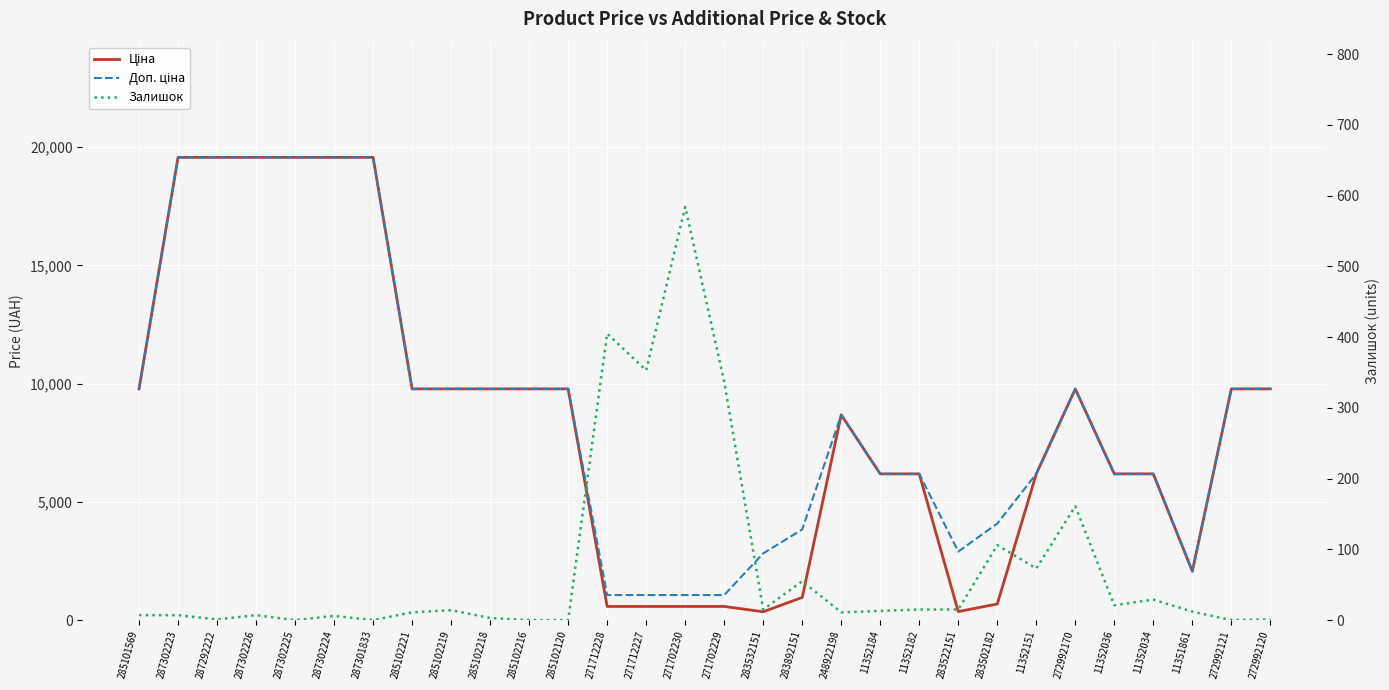

True or false: Залишок and Доп. ціна intersect in this chart.

False